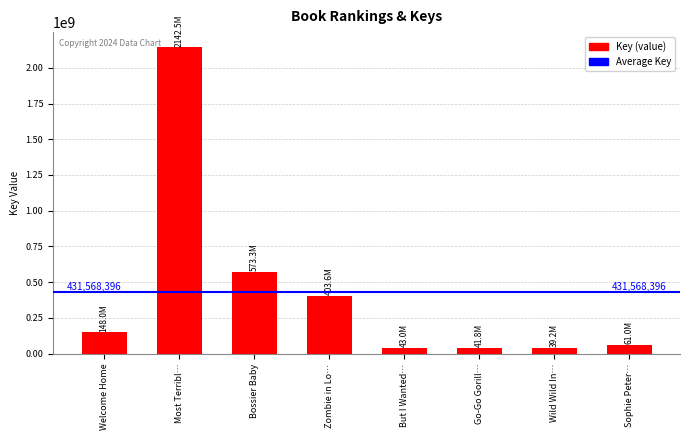

Is it true that the value at Bossier Baby is 573304618?

True